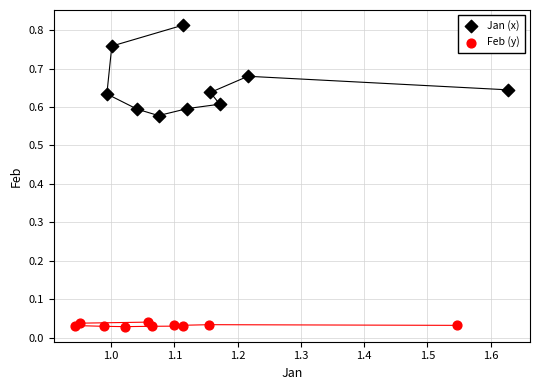

Which series has the widest spread of Y values?

Jan (x)